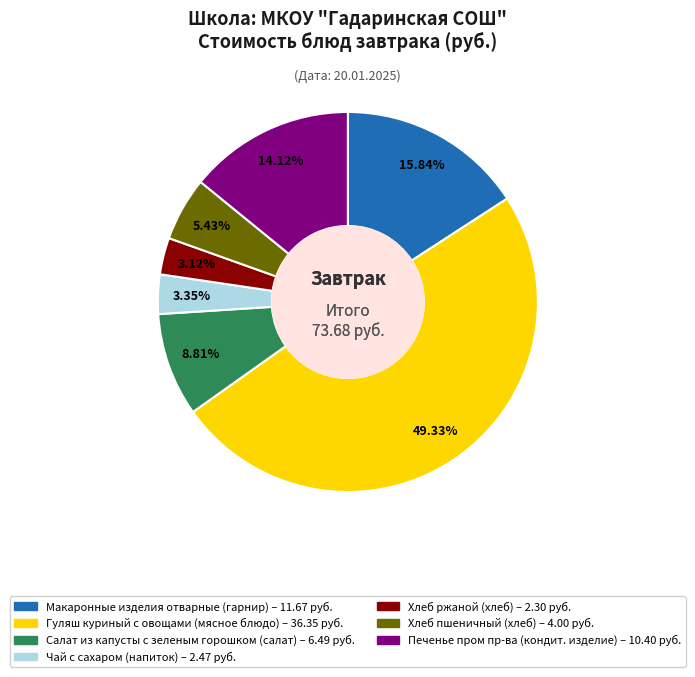

To the nearest percent, what is the combined percentage of Хлеб пшеничный (хлеб) and Чай с сахаром (напиток)?

9%